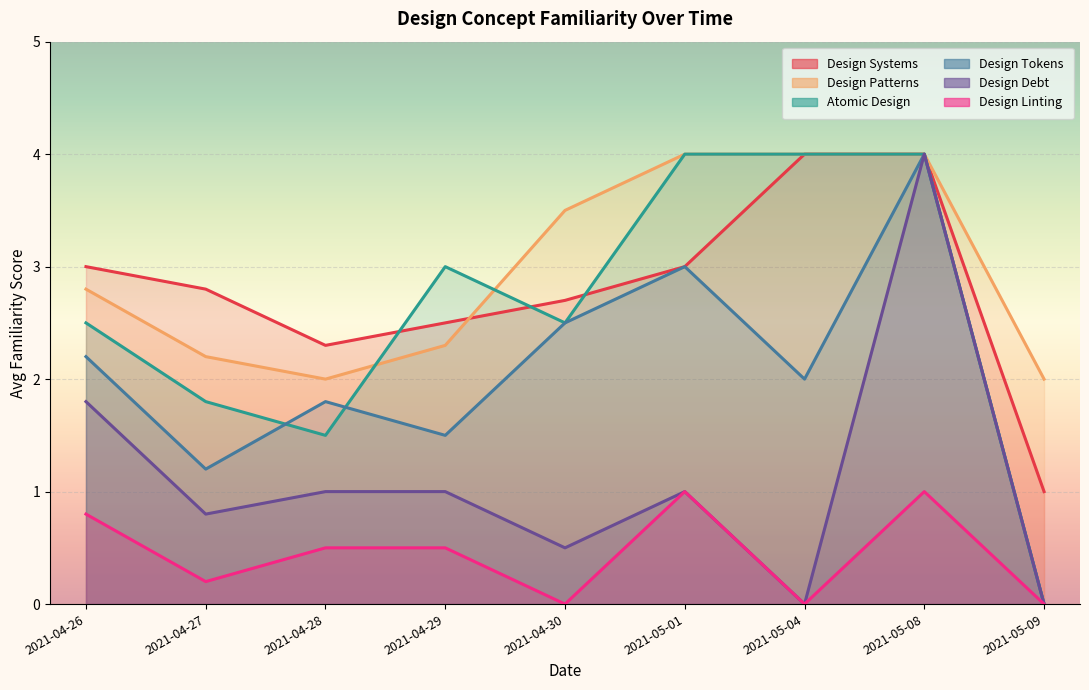

What is the difference between the Design Debt values at 2021-05-09 and 2021-04-29?

1.0